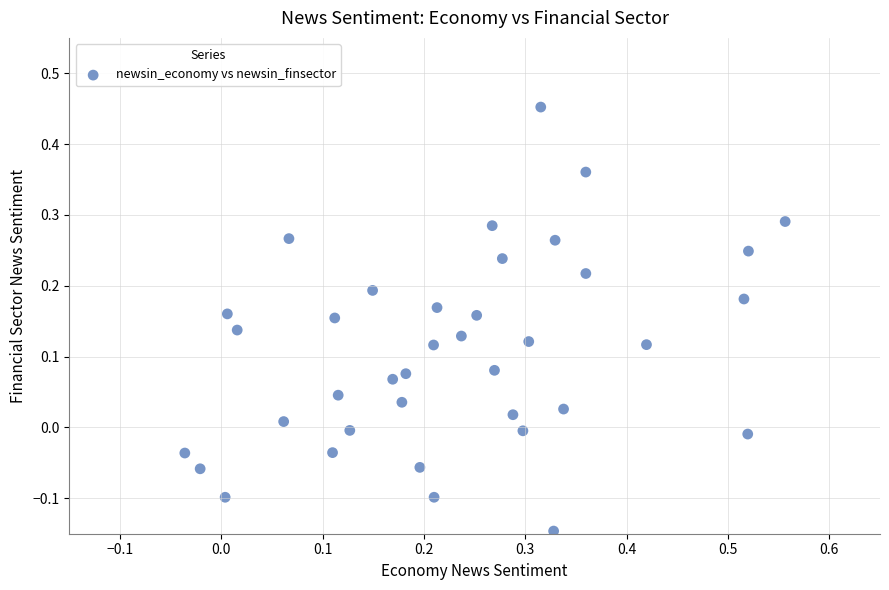

What is the range of Y values (max minus min)?

0.6